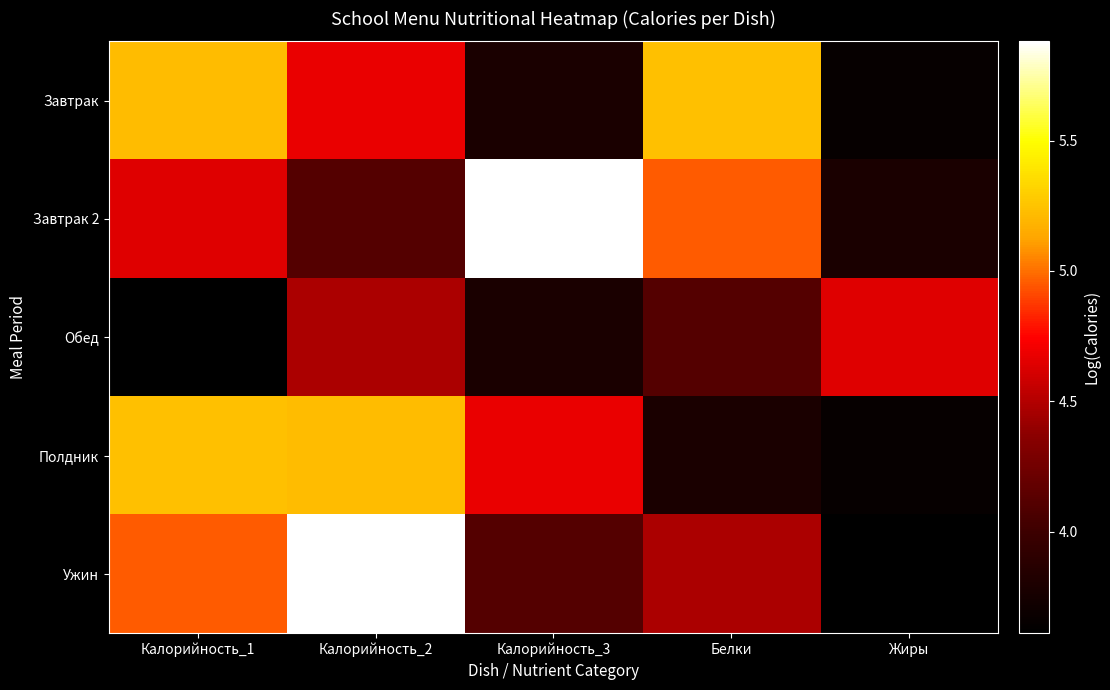

Reading left to right, extract all data points from this chart.

Завтрак: Калорийность_1=5.2	Калорийность_2=4.7	Калорийность_3=3.8	Белки=5.2	Жиры=3.7
Завтрак 2: Калорийность_1=4.6	Калорийность_2=4.1	Калорийность_3=5.9	Белки=5.0	Жиры=3.8
Обед: Калорийность_1=3.6	Калорийность_2=4.5	Калорийность_3=3.8	Белки=4.1	Жиры=4.6
Полдник: Калорийность_1=5.2	Калорийность_2=5.2	Калорийность_3=4.7	Белки=3.8	Жиры=3.7
Ужин: Калорийность_1=5.0	Калорийность_2=5.9	Калорийность_3=4.1	Белки=4.5	Жиры=3.6